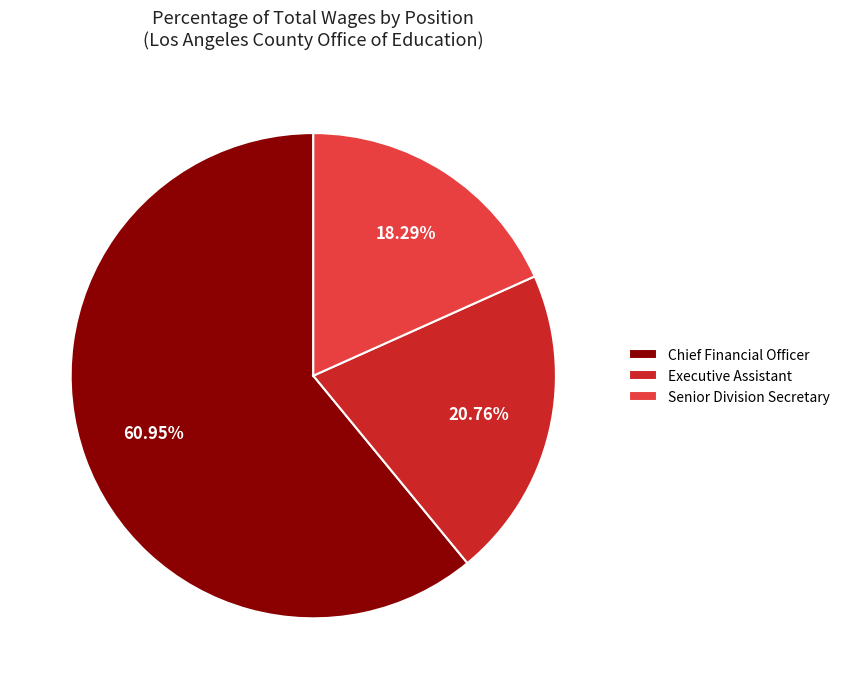

Is there any slice that represents more than half of the pie?

Yes